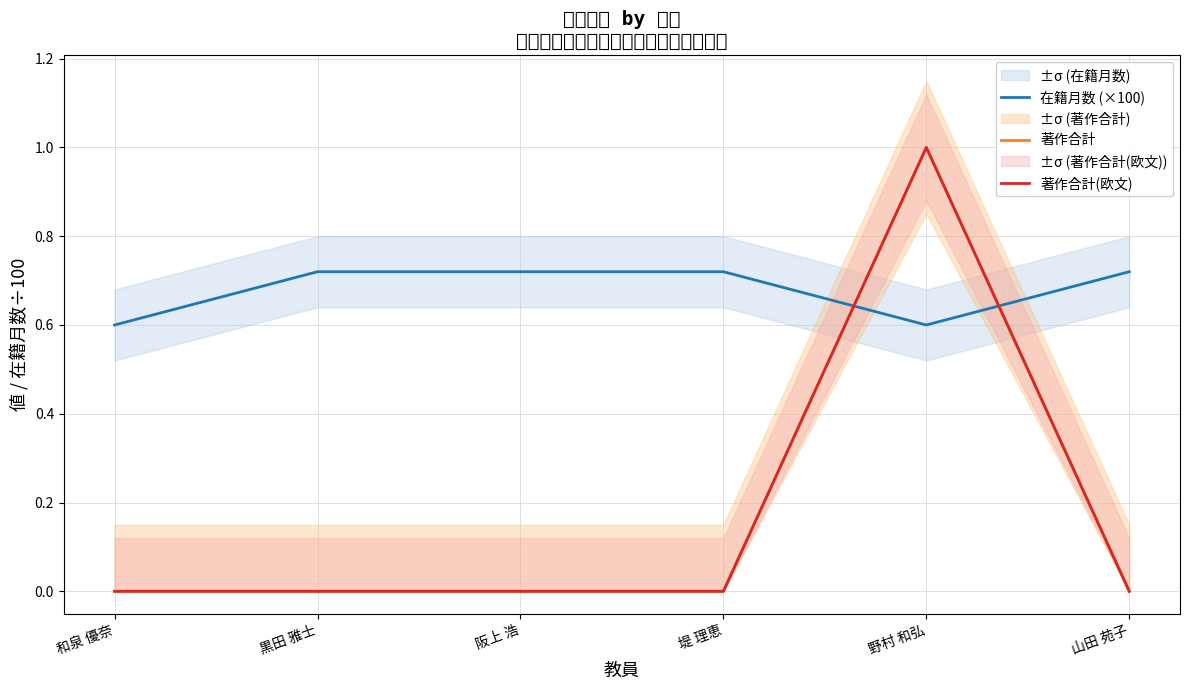

Which series has the widest spread of values?

著作合計